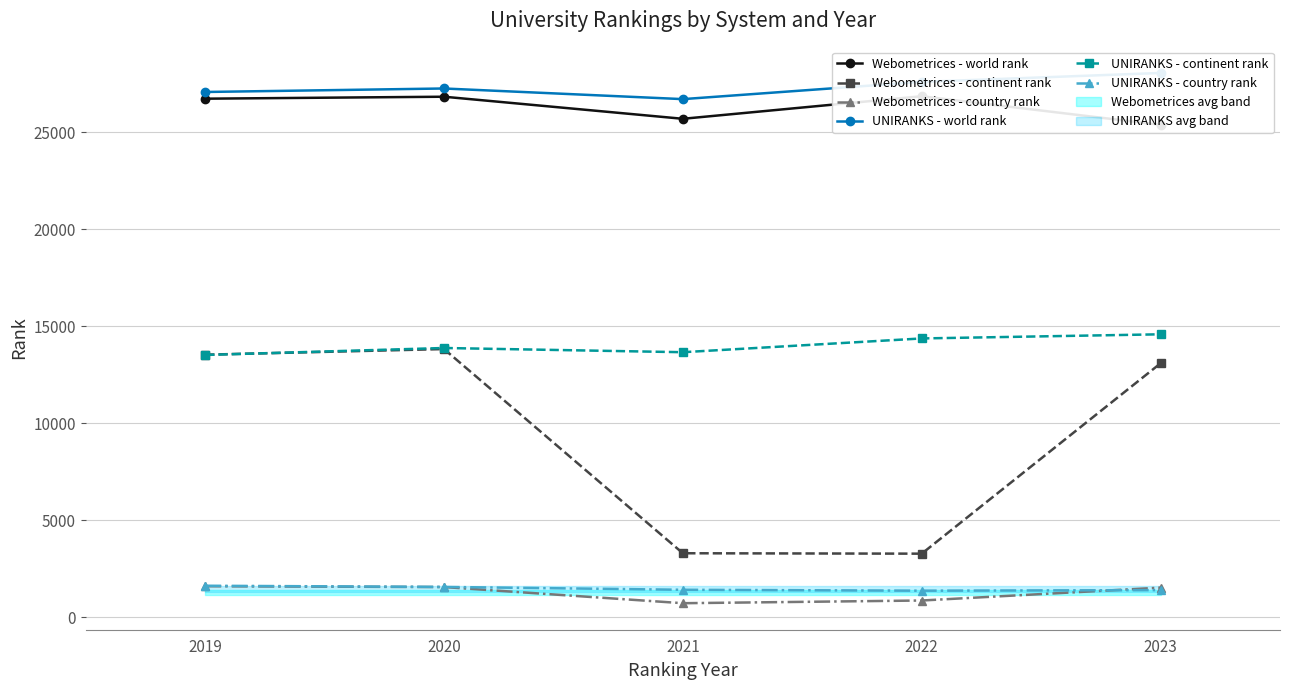

What is the sum of all Webometrices - continent rank values?

47055